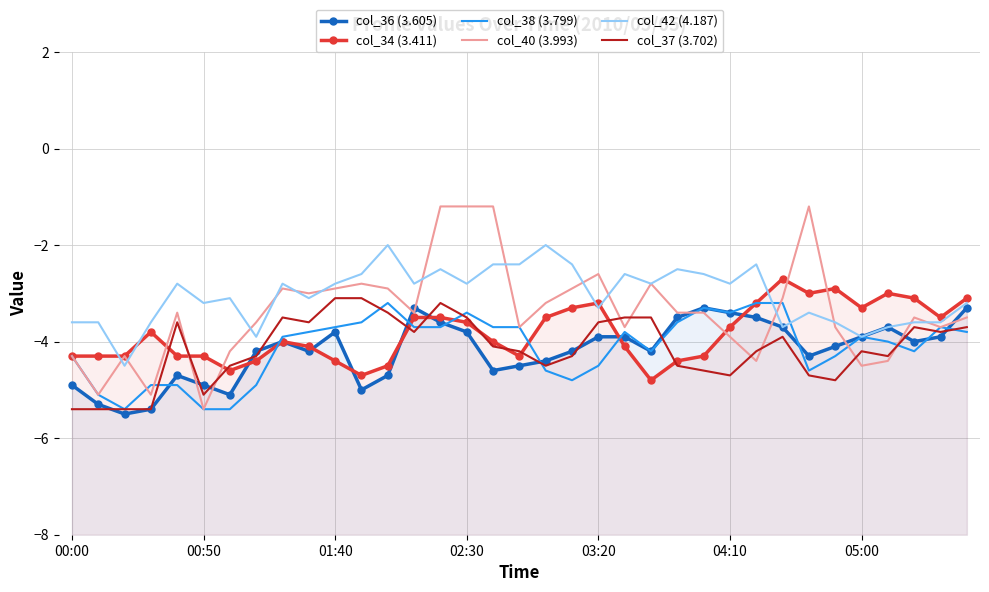

What is the smallest value displayed?

-5.5